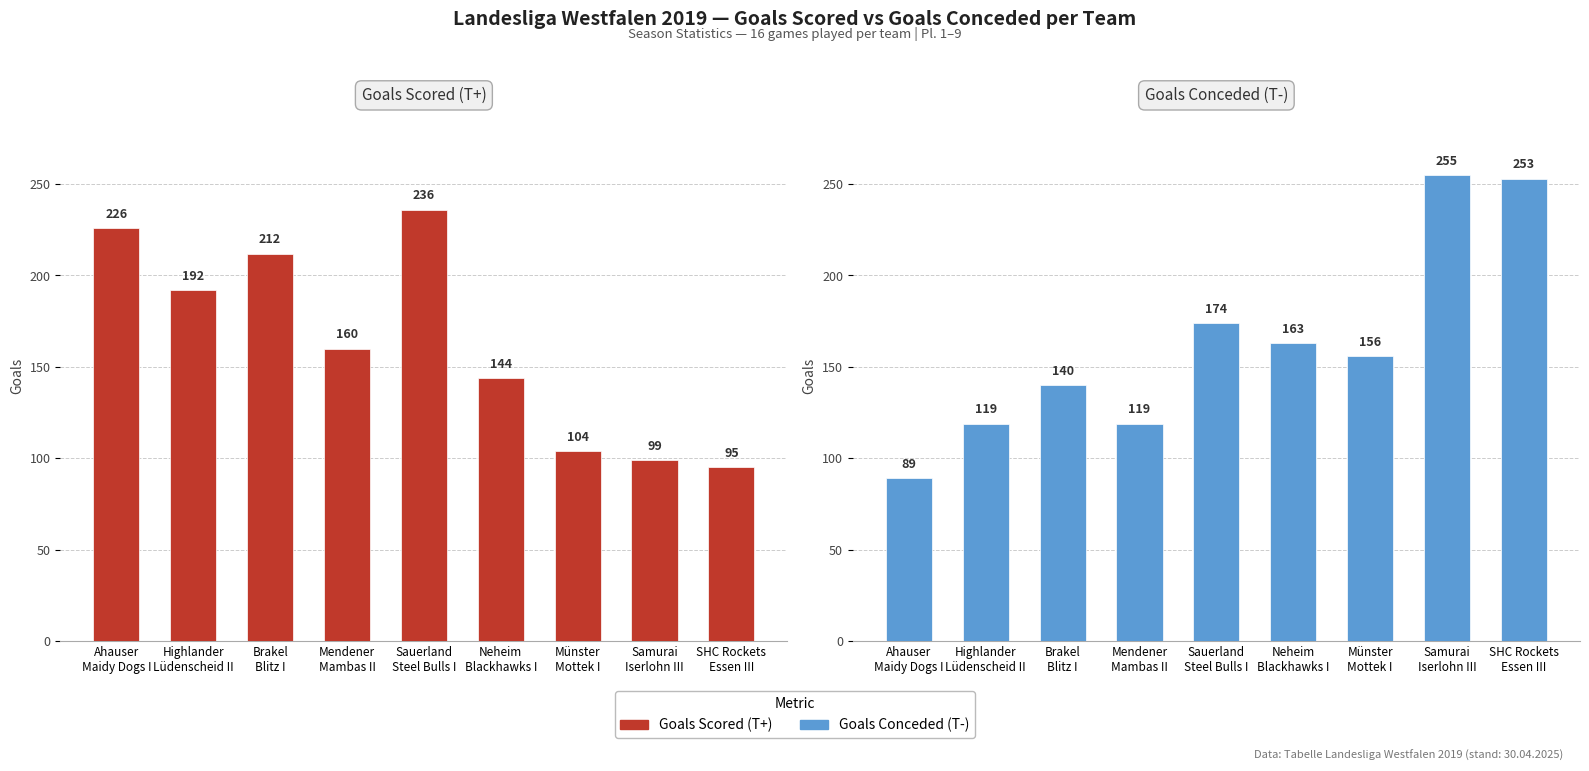

Is it true that Goals Scored (T+) equals 192 at Highlander
Lüdenscheid II?

True